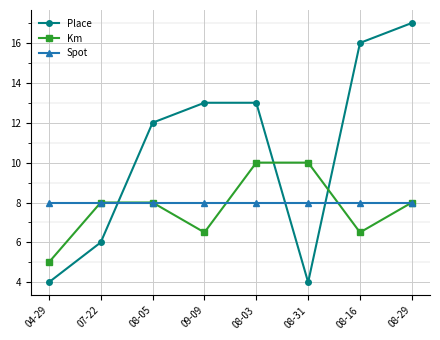

Which series ends up on top after the final intersection of Km and Place?

Place